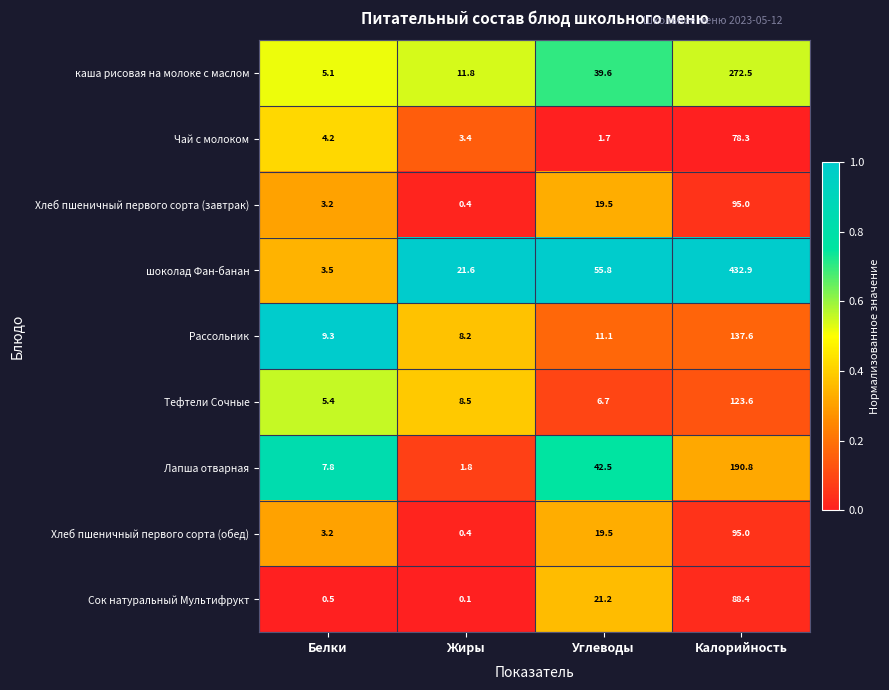

What is the sum of the каша рисовая на молоке с маслом values at Белки and Жиры?

16.9